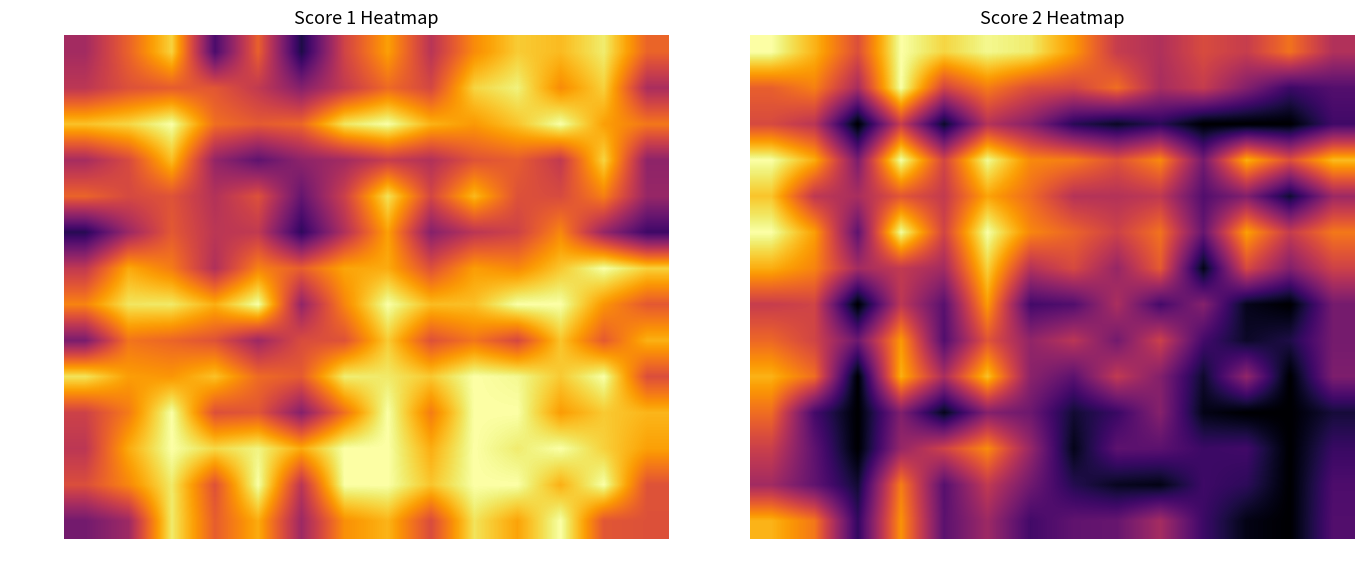

Is the value of Sanakal at 3 greater than the value of Dix at 9?

No